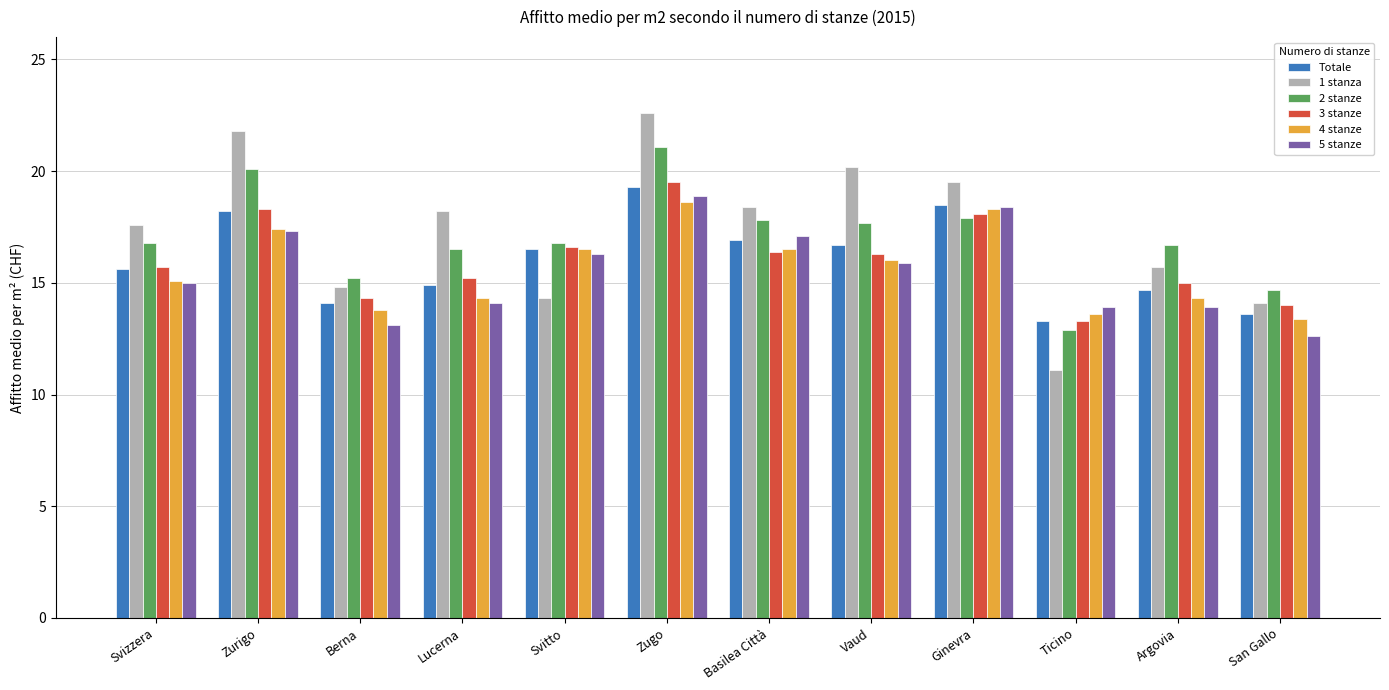

What is the sum of the Totale values at Ticino and Svitto?

29.8